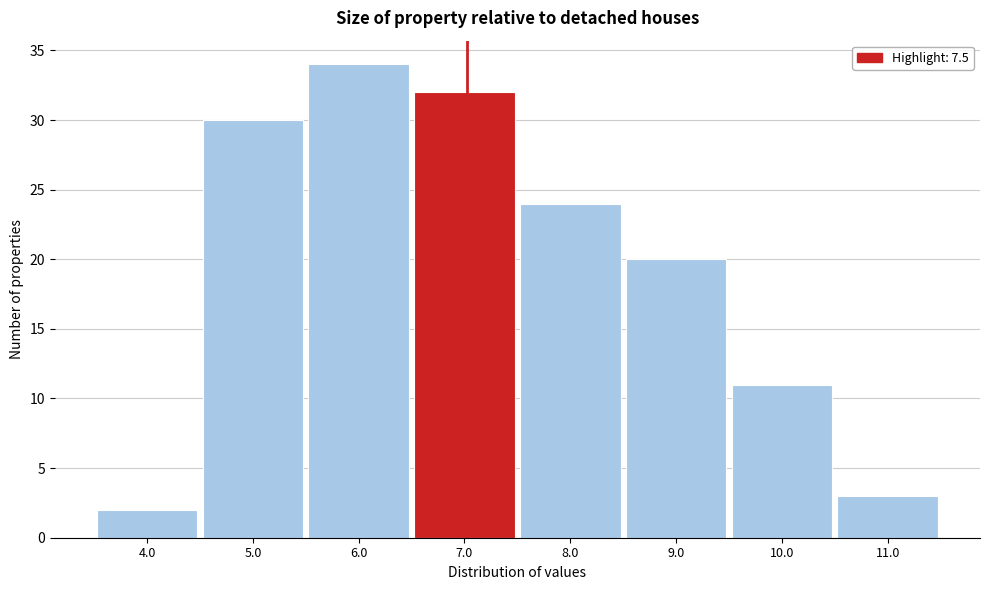

Reading left to right, transcribe all the data shown in this chart.

2	30	34	32	24	20	11	3